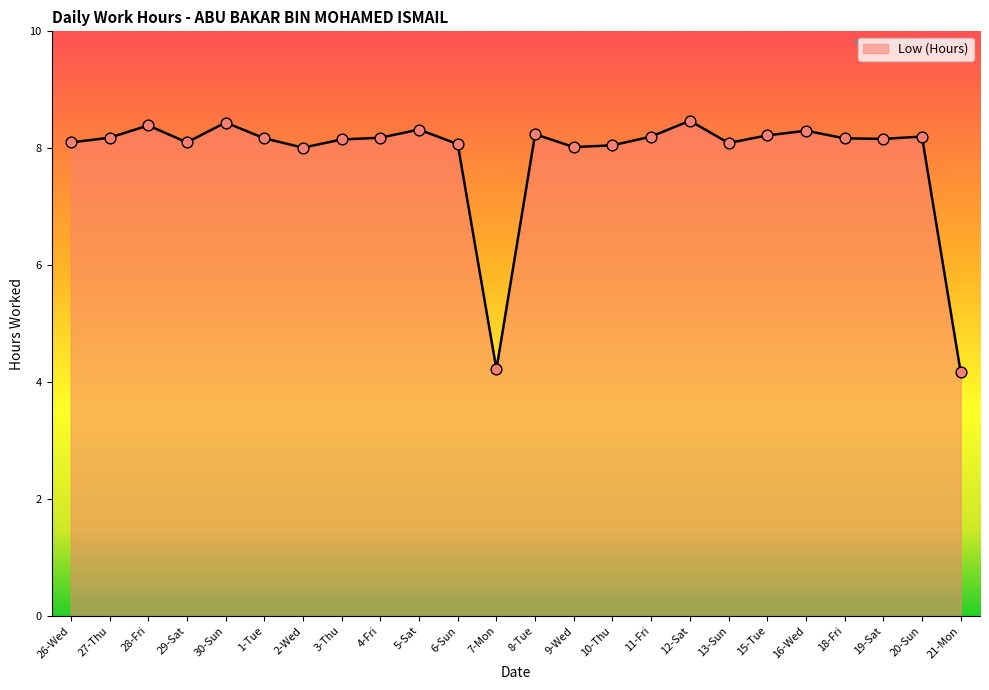

Between 4-Fri and 6-Sun, which is larger?

4-Fri